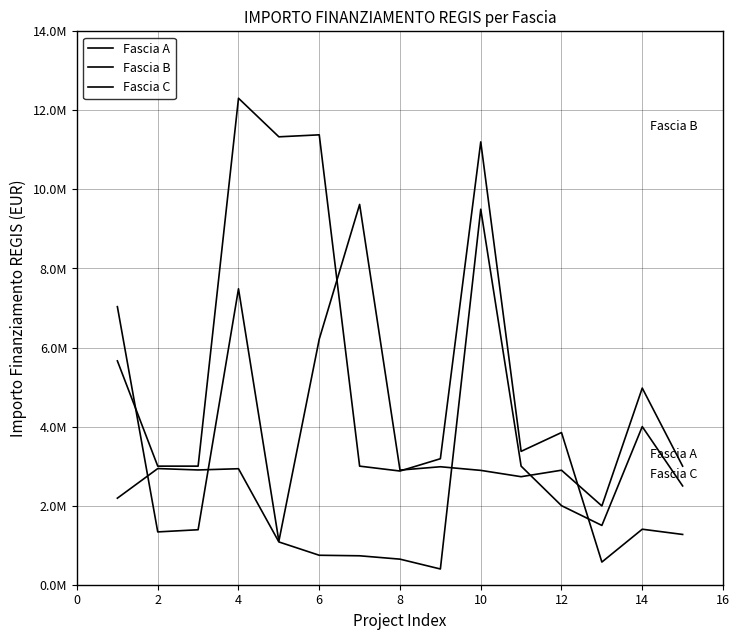

In Fascia A, how many points are higher than both neighbors (excluding endpoints)?

5